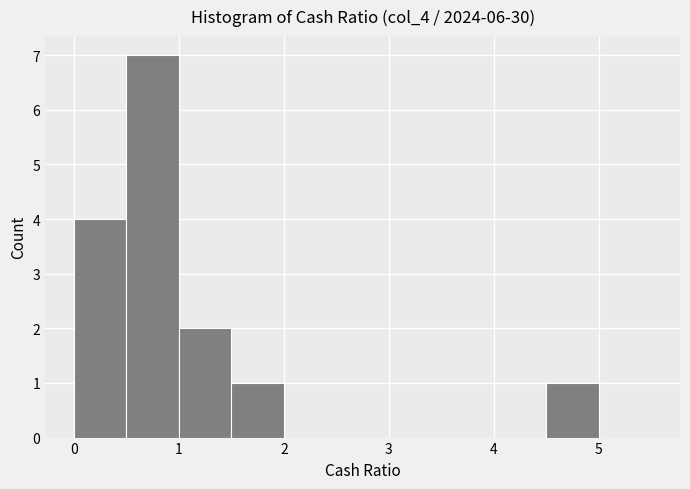

How tall is the bar that spans 0.0 to 0.5 on the x-axis? The values are not printed on the chart, so give them approximately, as read against the axis.

4